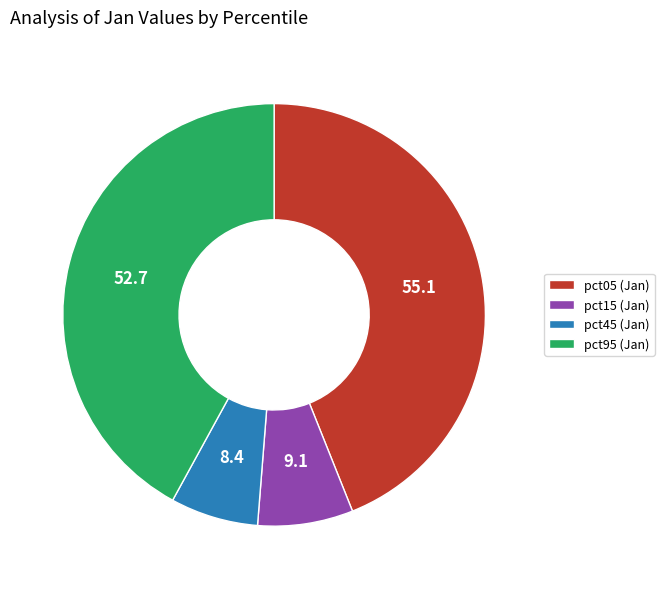

How many slices are in this pie chart?

4